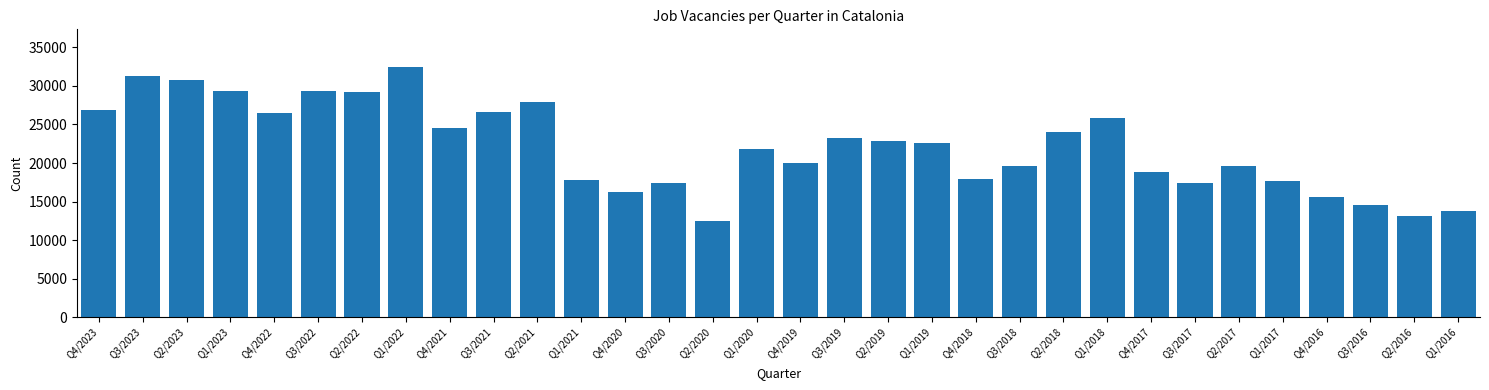

What is the minimum value shown in the chart?

12476